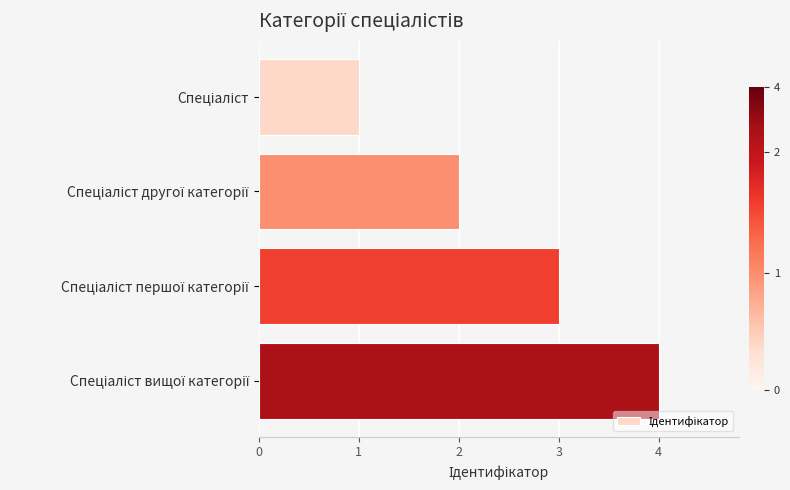

What is the sum of all values?

10